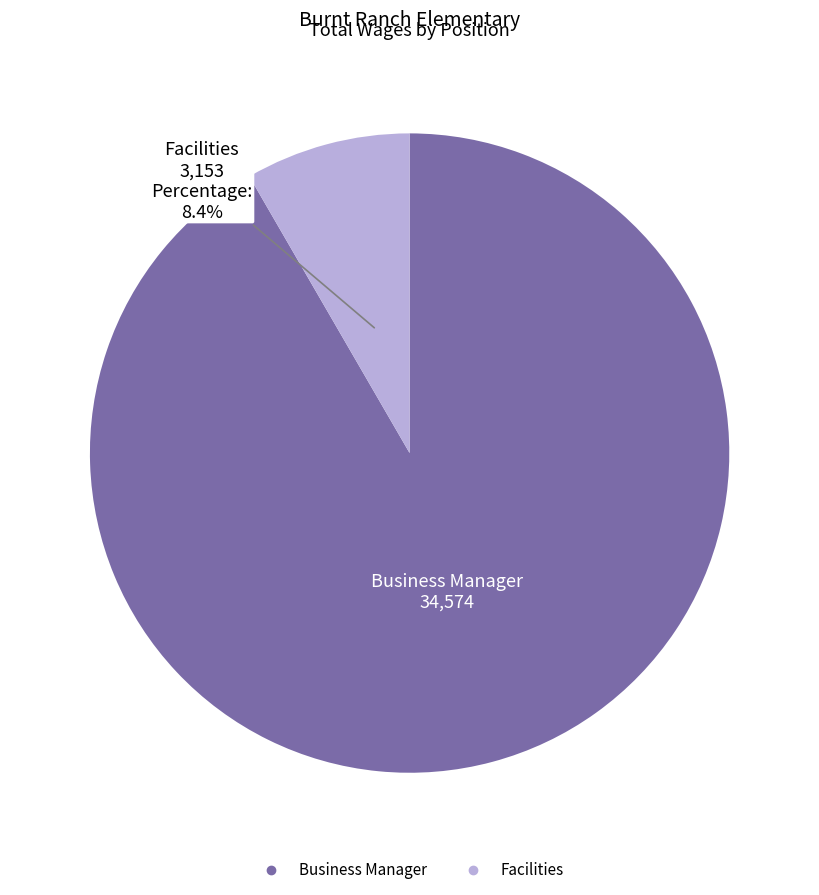

To the nearest percent, what is the difference between the Business Manager and Facilities slice percentages?

83%